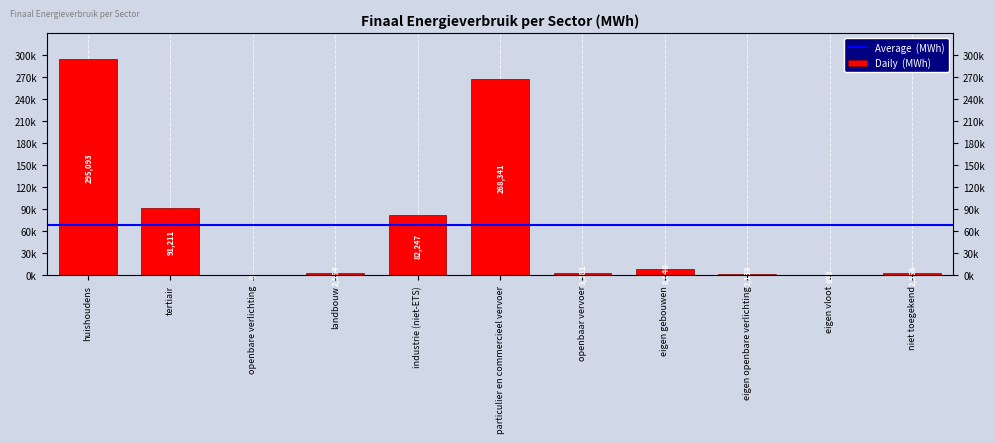

Rank the categories by value from lowest to highest.

openbare verlichting, eigen vloot, eigen openbare verlichting, niet toegekend, landbouw, openbaar vervoer, eigen gebouwen, industrie (niet-ETS), tertiair, particulier en commercieel vervoer, huishoudens